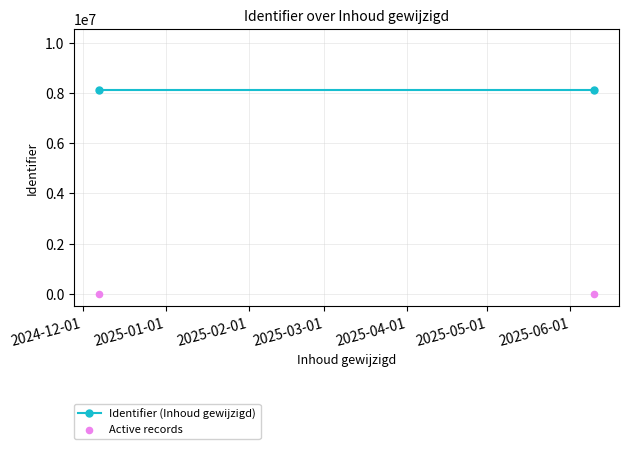

What are all the series names shown in the legend?

Identifier (Inhoud gewijzigd), Active records